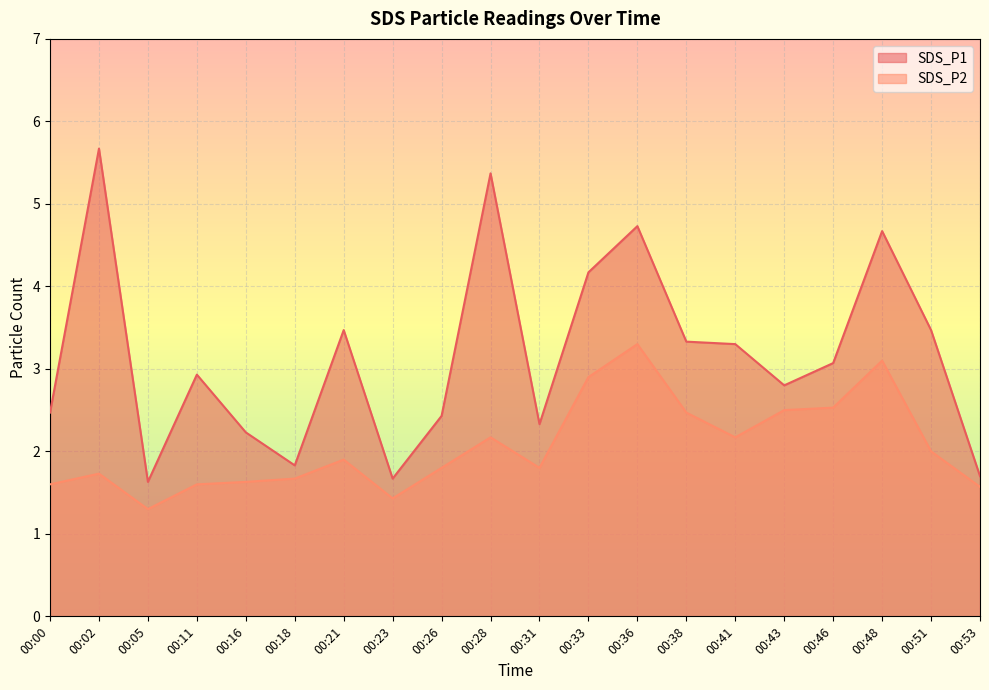

True or false: SDS_P1 and SDS_P2 intersect in this chart.

False